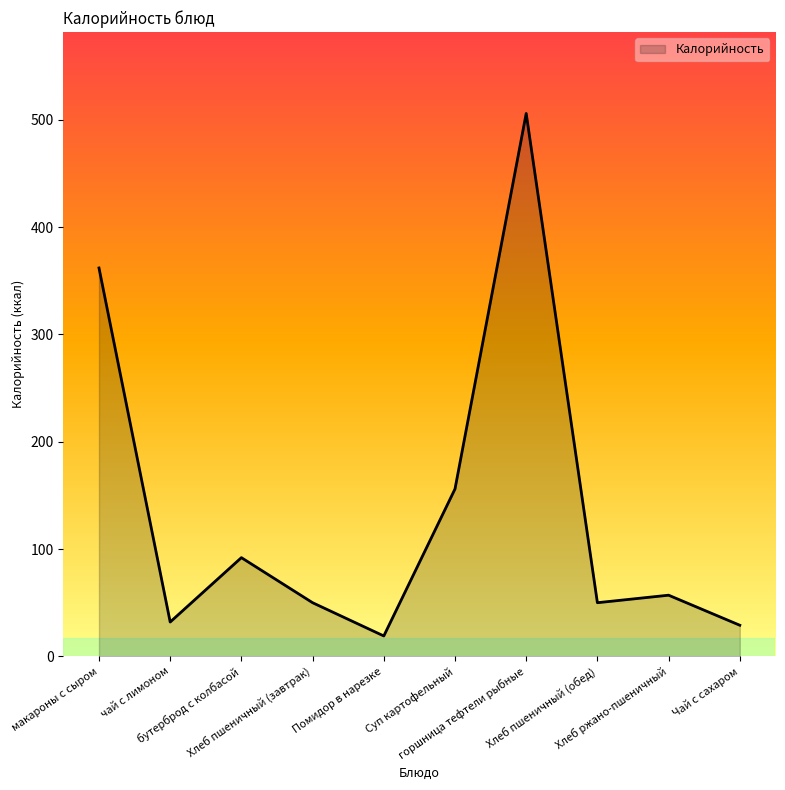

Reading left to right, transcribe all the data shown in this chart.

макароны с сыром=362	чай с лимоном=32	бутерброд с колбасой=92	Хлеб пшеничный (завтрак)=50	Помидор в нарезке=19	Суп картофельный=156	горшница тефтели рыбные=506	Хлеб пшеничный (обед)=50	Хлеб ржано-пшеничный=57	Чай с сахаром=29